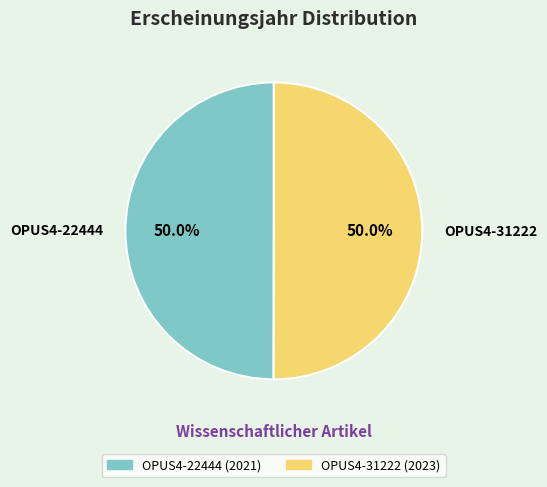

Combined, do OPUS4-31222 and OPUS4-22444 account for over 50%?

Yes